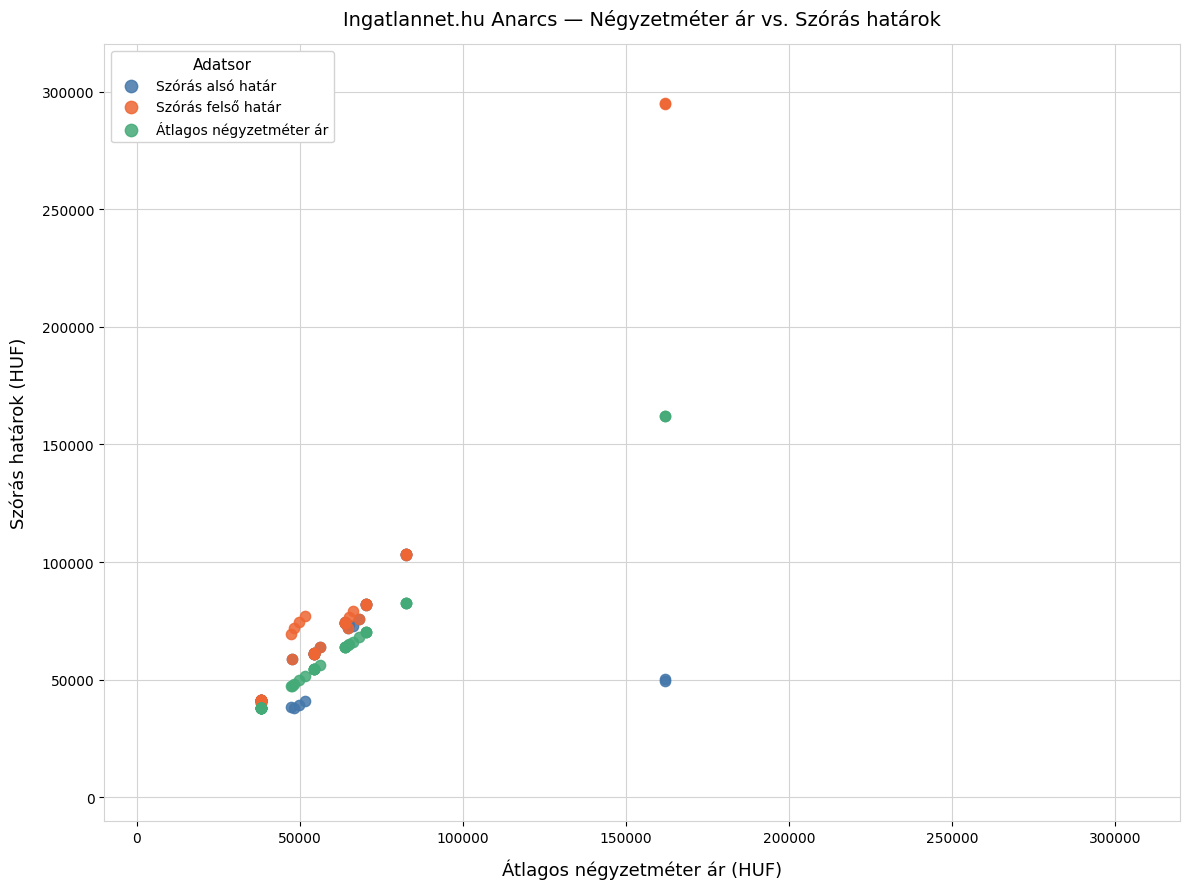

What are all the series names shown in the legend?

Szórás alsó határ, Szórás felső határ, Átlagos négyzetméter ár